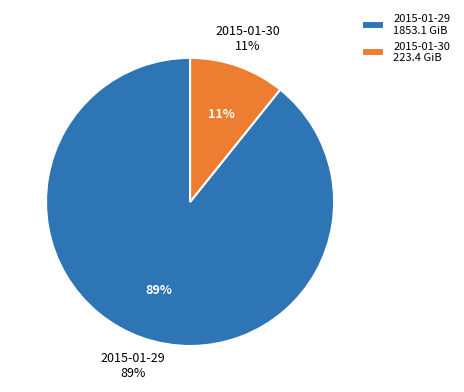

Which has a higher value, 2015-01-29 or 2015-01-30?

2015-01-29